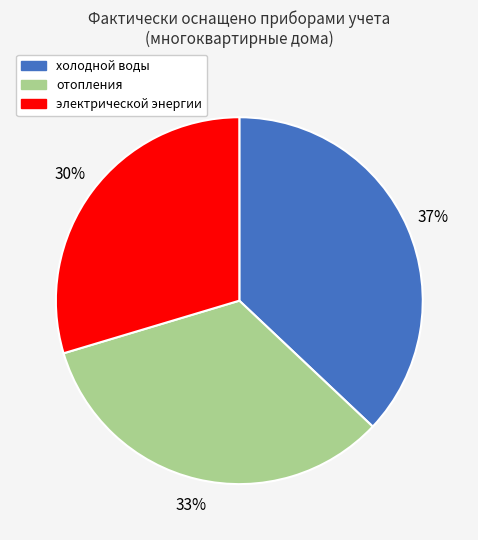

To the nearest percent, what is the difference between the largest and smallest slice percentages?

7%